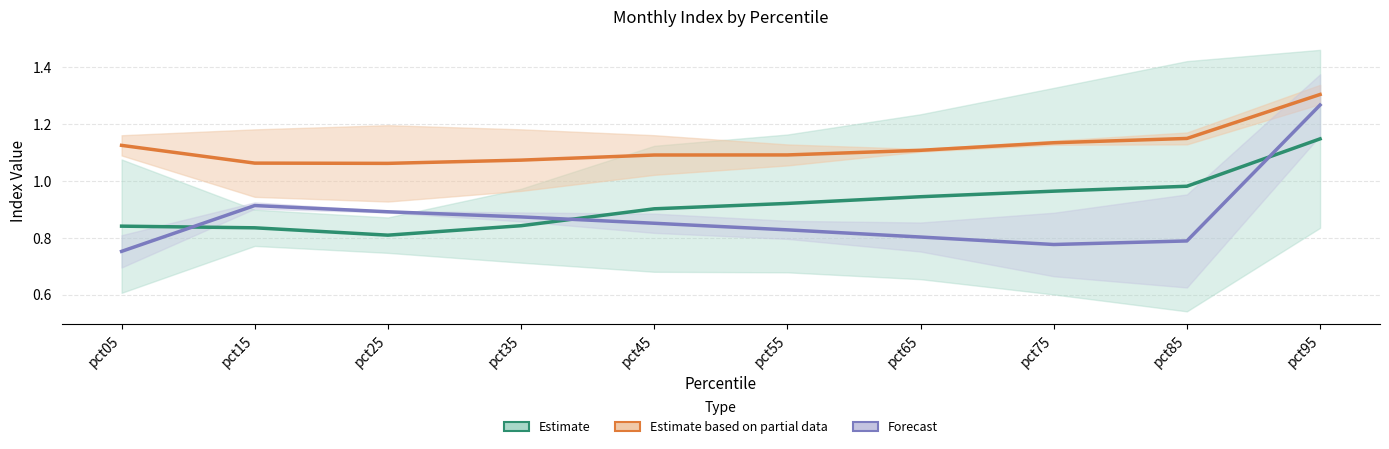

Rank the series by their average value, from lowest to highest.

Forecast, Estimate, Estimate based on partial data